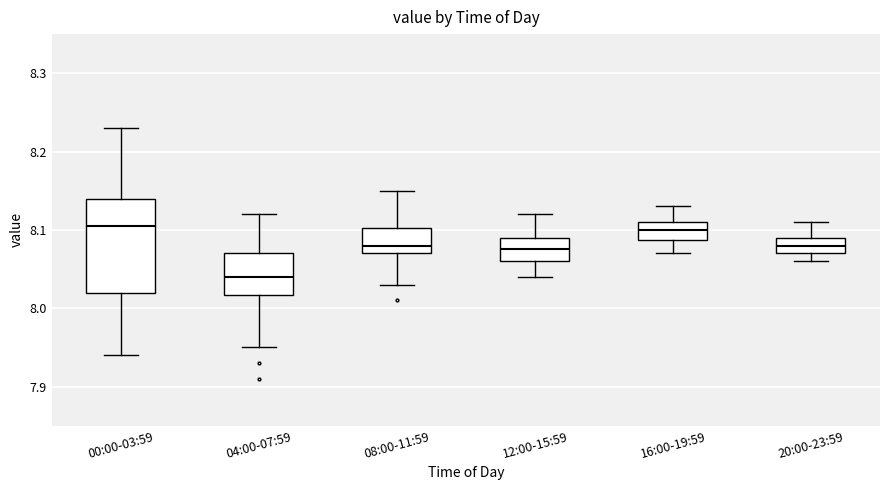

Reading left to right, read every box against the y-axis: the position of its median line, the range the box covers, and the ends of its whiskers. The values are not printed on the chart, so give them approximately, as read against the axis.

00:00-03:59: median 8.11, box 8.02 to 8.14, whiskers 7.94 to 8.23
04:00-07:59: median 8.04, box 8.02 to 8.07, whiskers 7.95 to 8.12
08:00-11:59: median 8.08, box 8.07 to 8.10, whiskers 8.03 to 8.15
12:00-15:59: median 8.08, box 8.06 to 8.09, whiskers 8.04 to 8.12
16:00-19:59: median 8.10, box 8.09 to 8.11, whiskers 8.07 to 8.13
20:00-23:59: median 8.08, box 8.07 to 8.09, whiskers 8.06 to 8.11